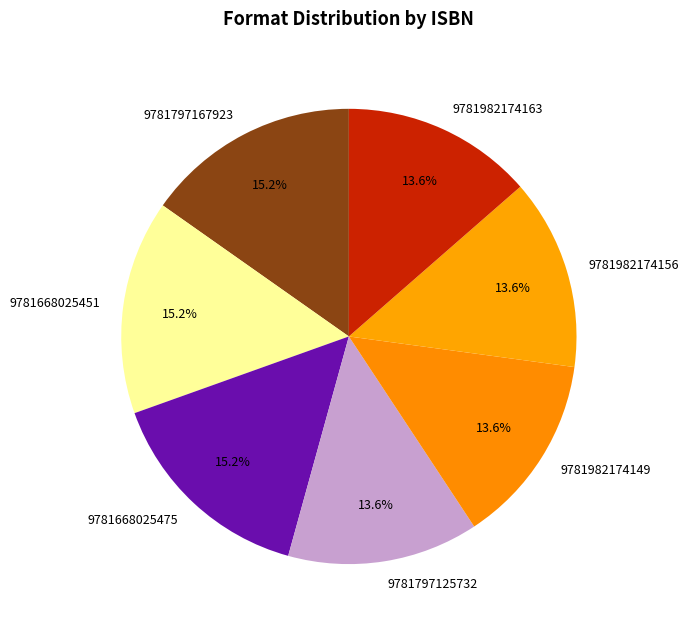

Is there a majority slice in this chart?

No